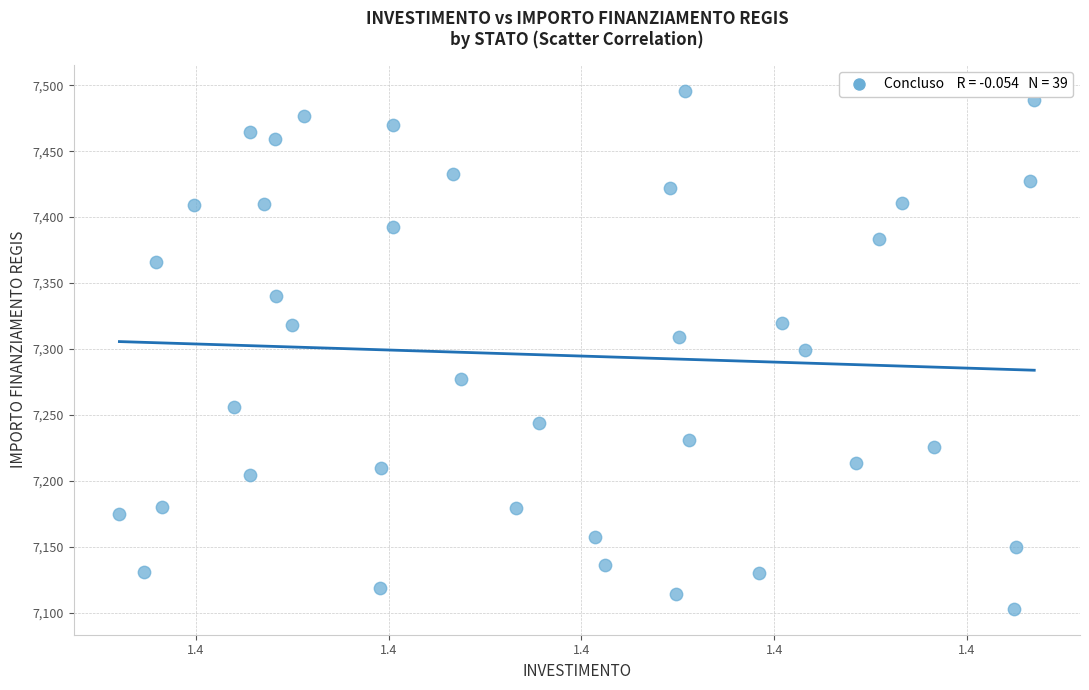

What is the range of Y values (max minus min)?

392.5